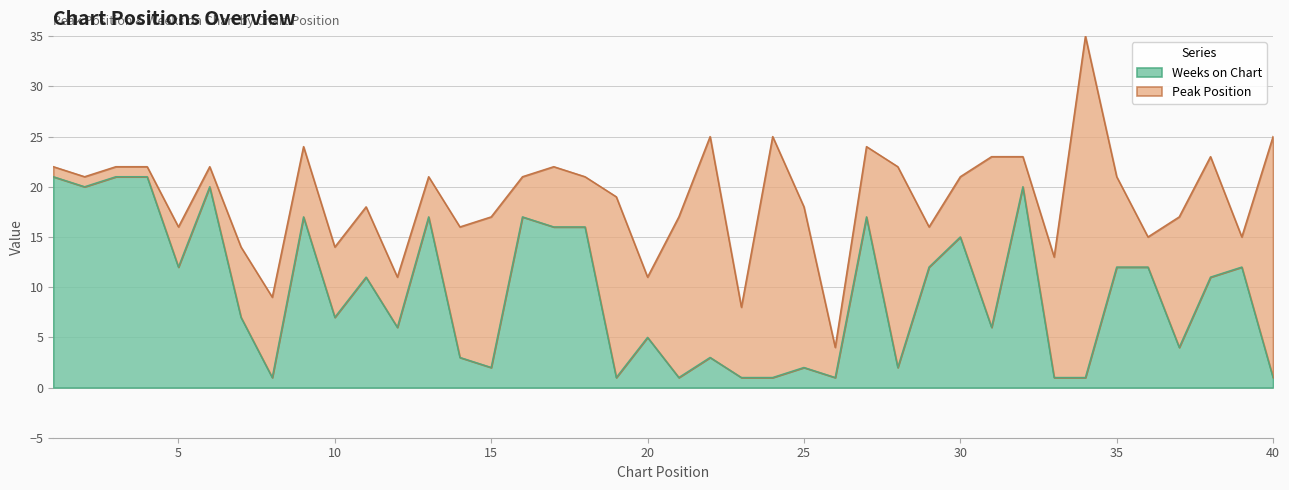

What value does the data have at 4, to the nearest 10?

20